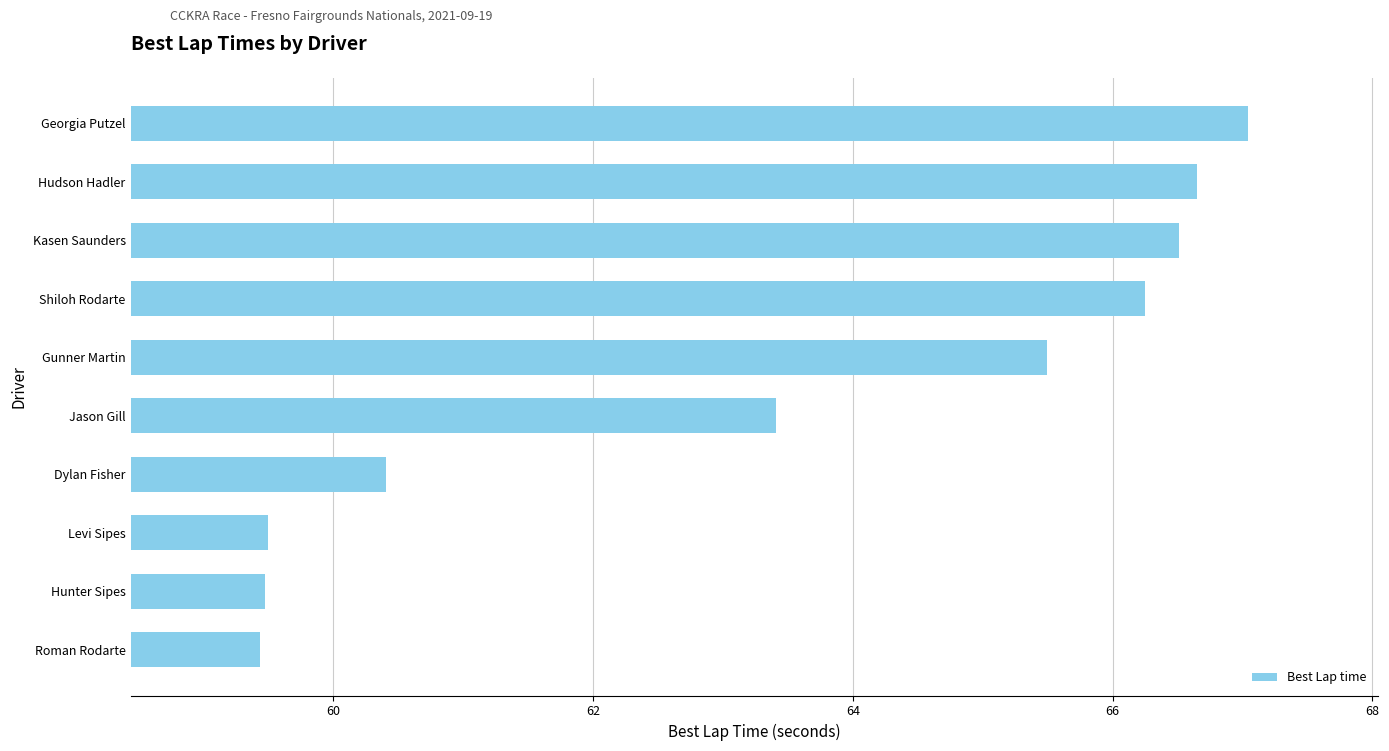

At which category does the chart reach its peak across all series?

Georgia Putzel